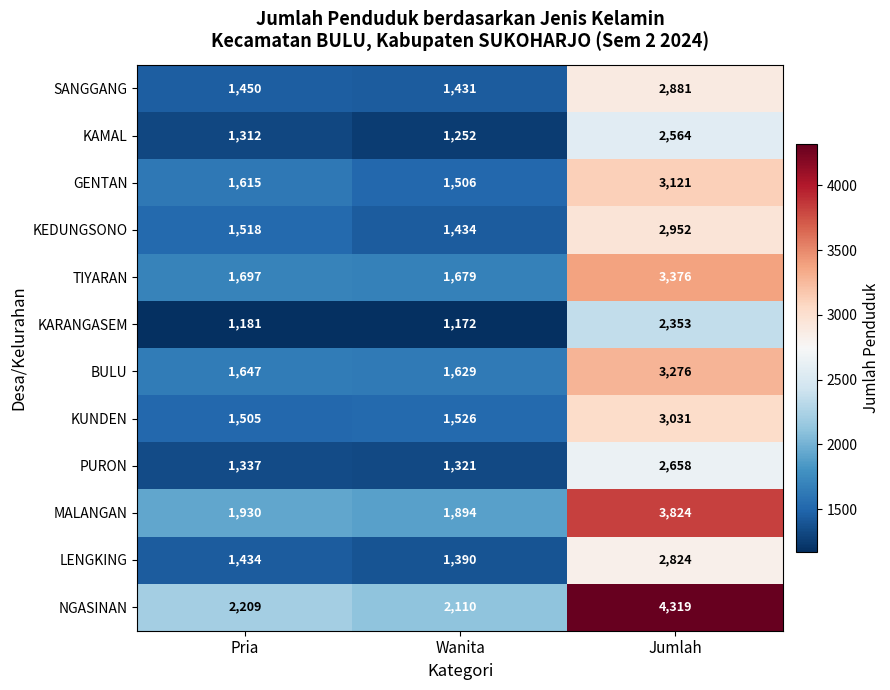

True or false: PURON has a value of 1337 at Pria.

True